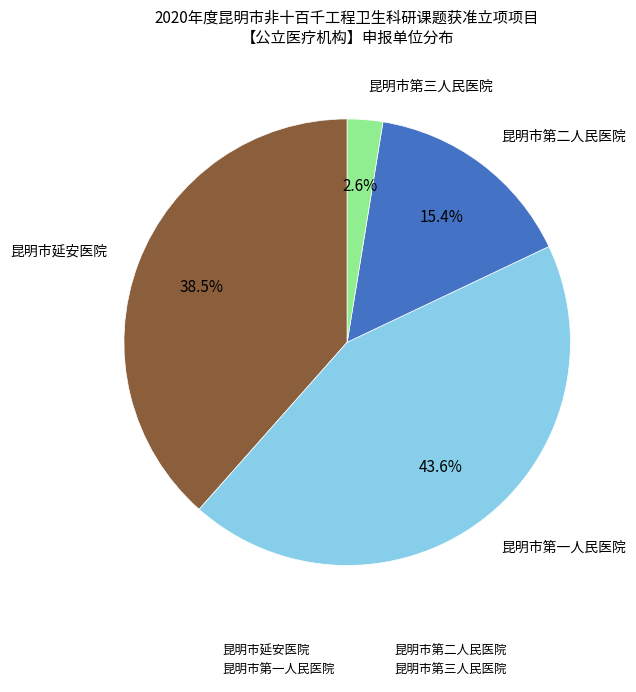

Between 昆明市第二人民医院 and 昆明市第三人民医院, which is larger?

昆明市第二人民医院